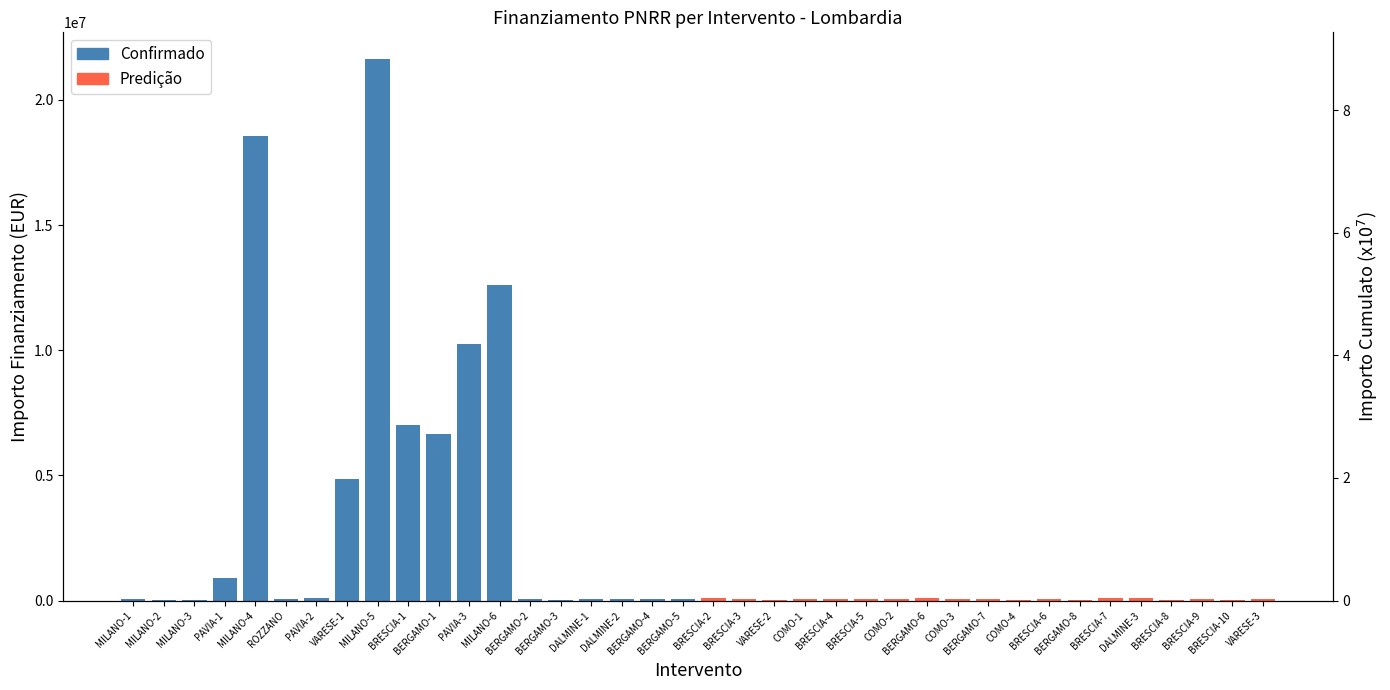

Reading left to right, what are all the values shown in this chart?

Confirmado: 54144.9	36123.8	25552.0	900630.0	18552987.0	62062.4	96064.0	4863405.0	21615132.0	7024917.0	6664665.0	10267188.0	12608826.0	44080.6	42816.5	66393.6	47794.5	46312.5	73886.6
Predição: 84977.9	73250.1	41196.6	73636.1	48776.3	77926.5	44036.1	86371.0	63747.5	44978.7	27342.9	68925.6	41496.0	119783.4	97812.0	30558.8	48957.9	29640.7	52455.4